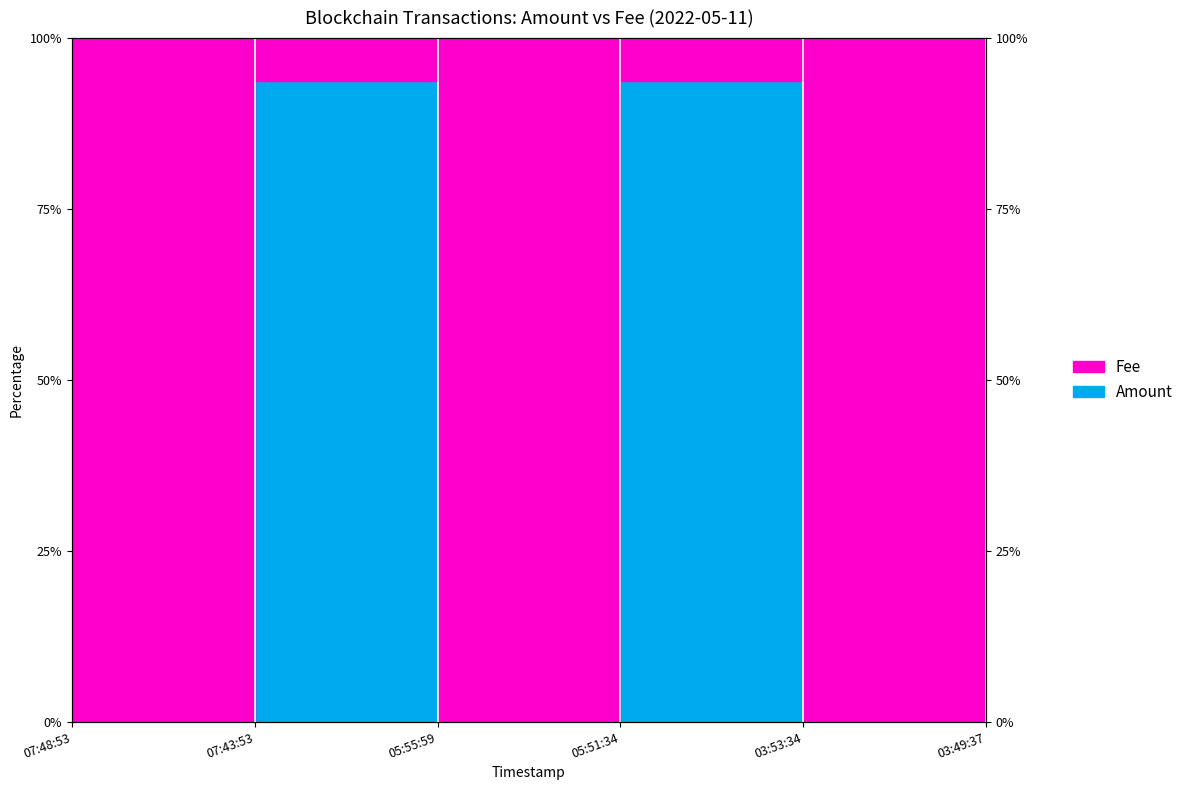

Which series has the largest range (max minus min)?

Amount